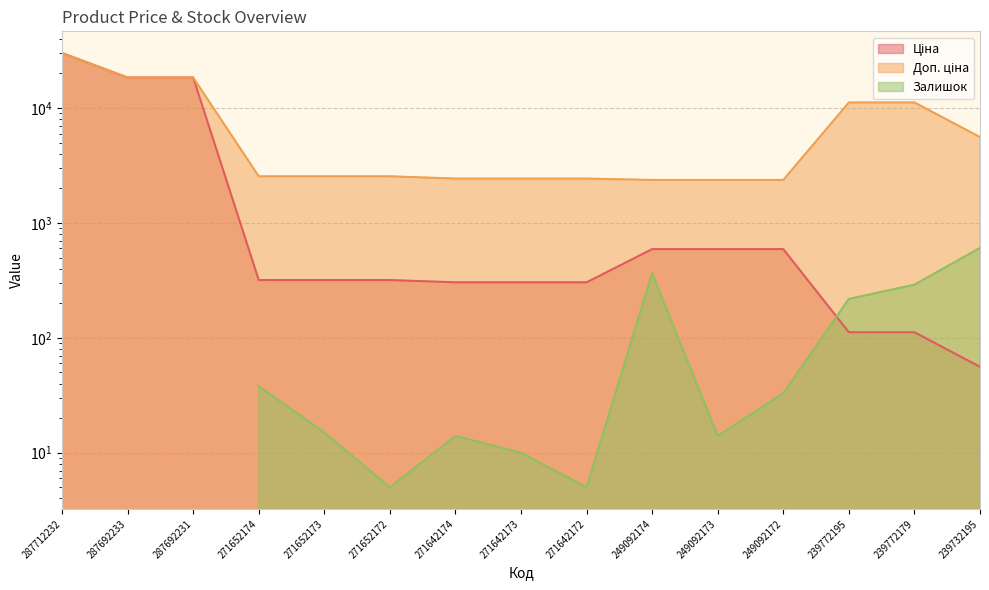

Does the chart display data point markers on the line(s)?

No